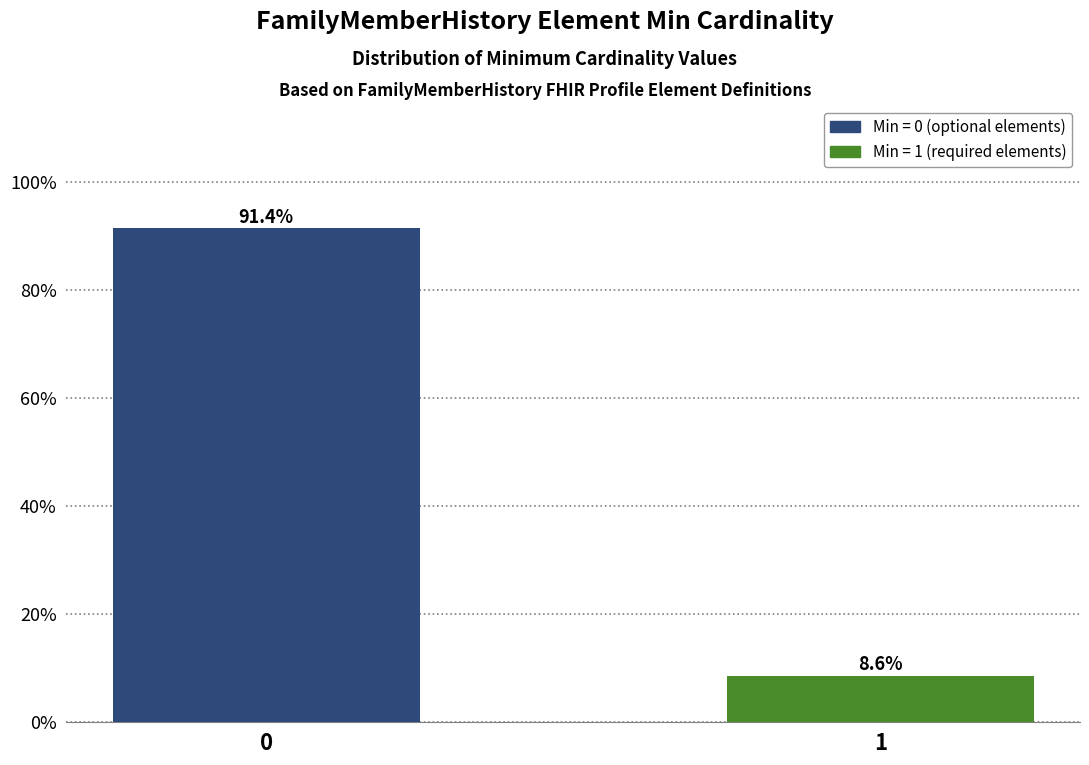

Reading left to right, what are all the values shown in this chart?

0=91.4	1=8.6